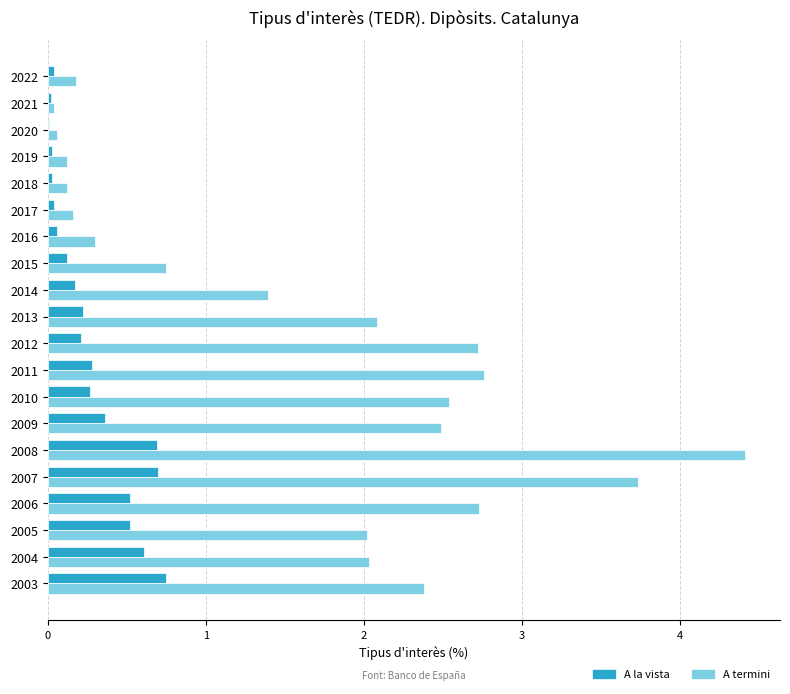

Is it true that A termini equals 2.8 at 2005?

False